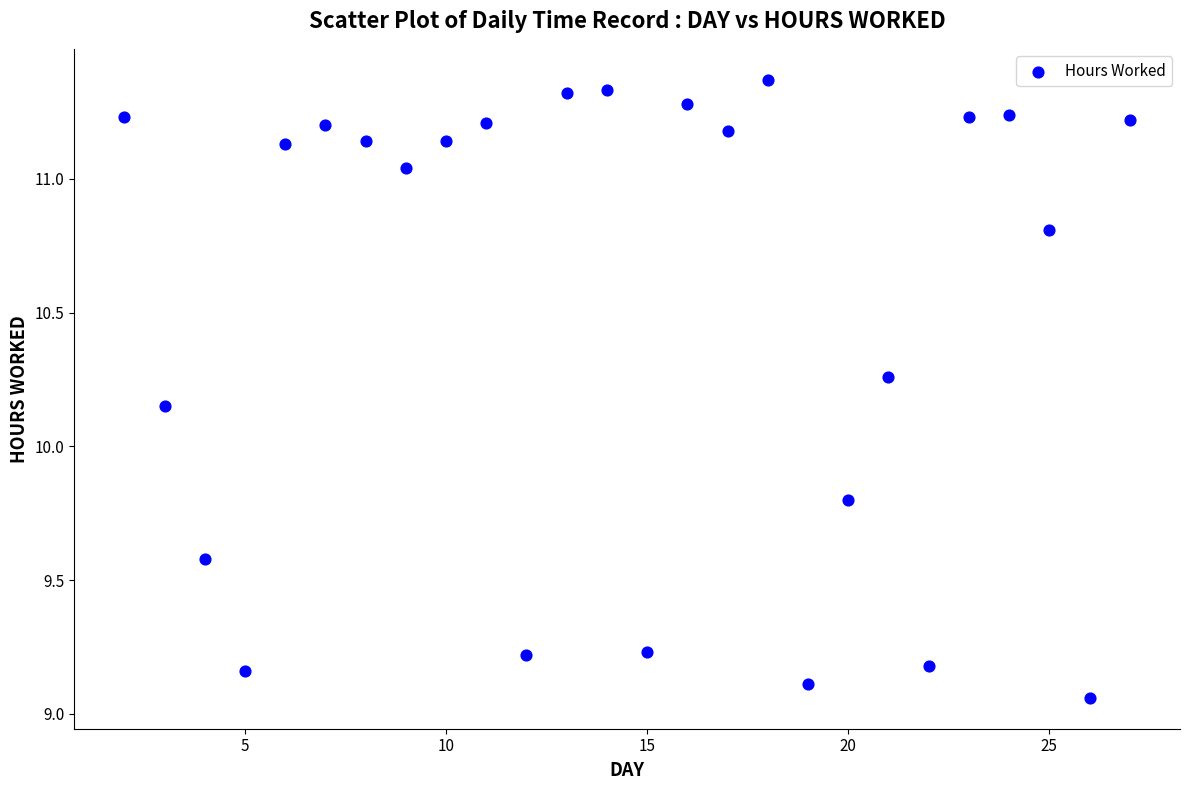

What is the range of Y values (max minus min)?

2.3